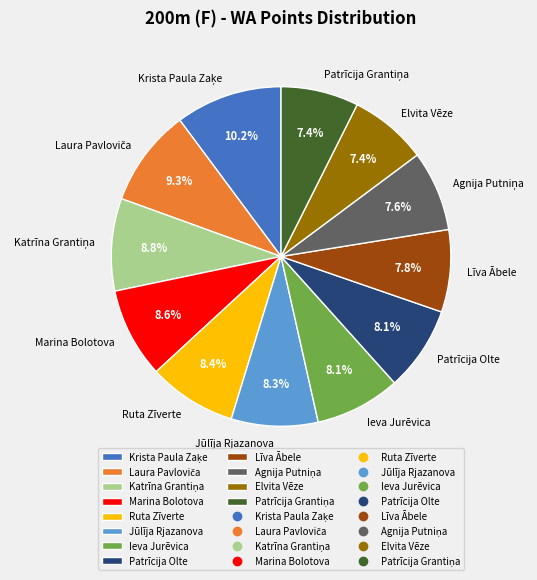

What portion of the pie excludes Ruta Zīverte?

91.6%